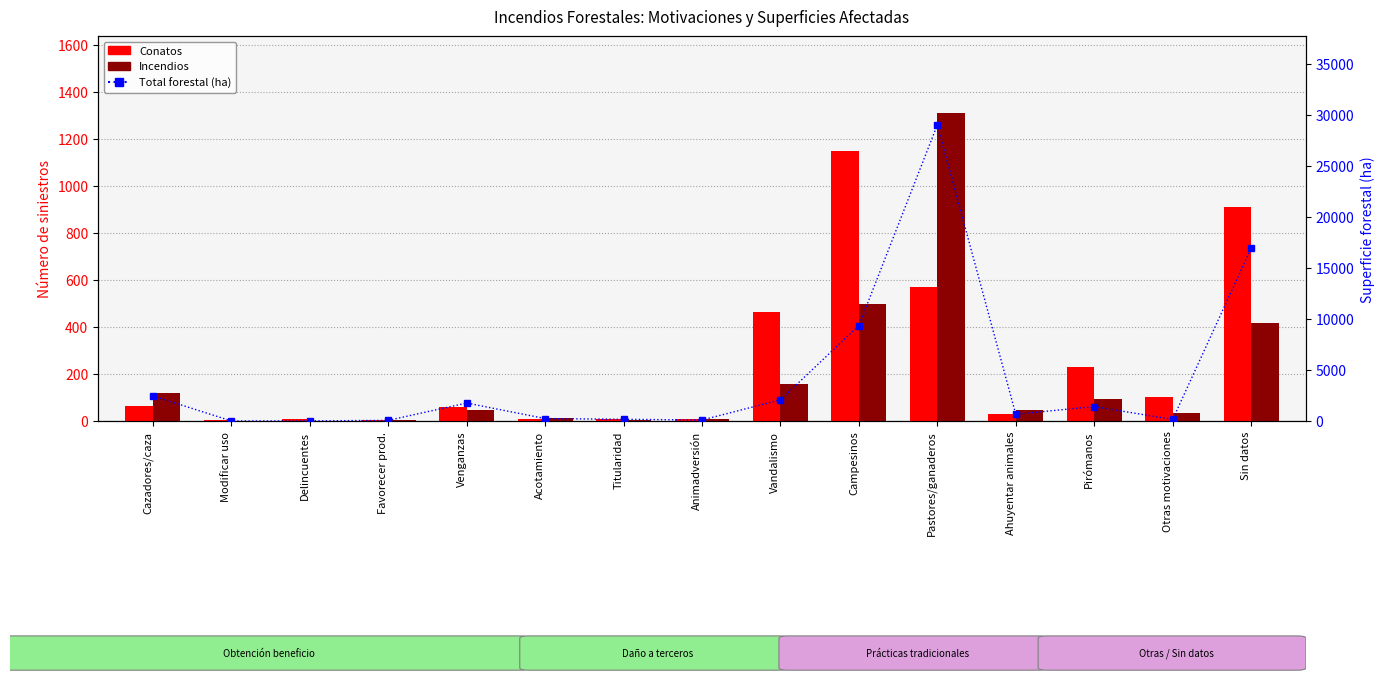

What is the sum of the Conatos values at Pastores/ganaderos and Otras motivaciones?

672.0